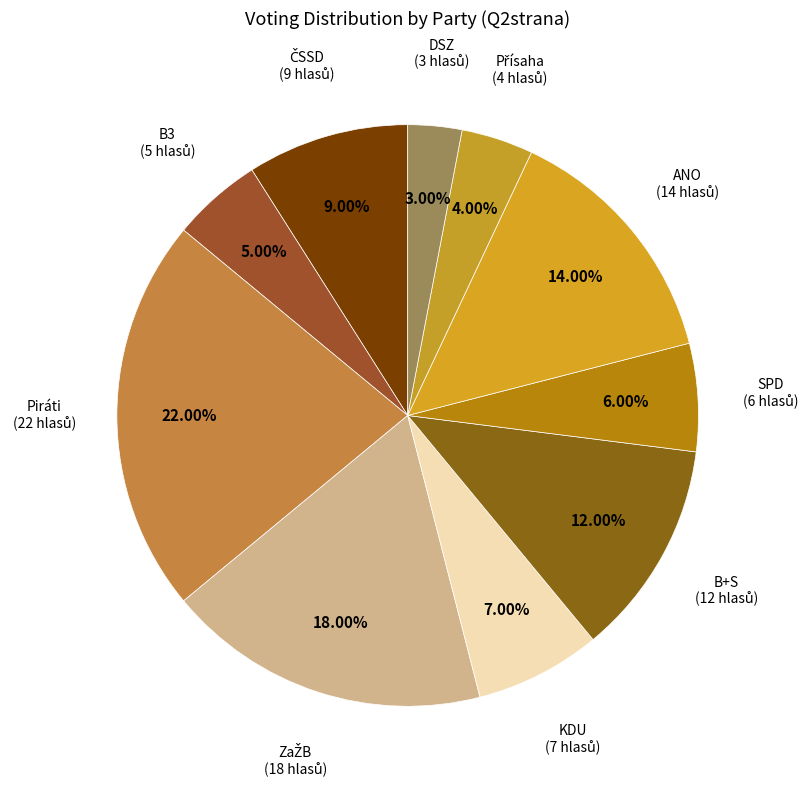

Is there any slice that represents more than half of the pie?

No